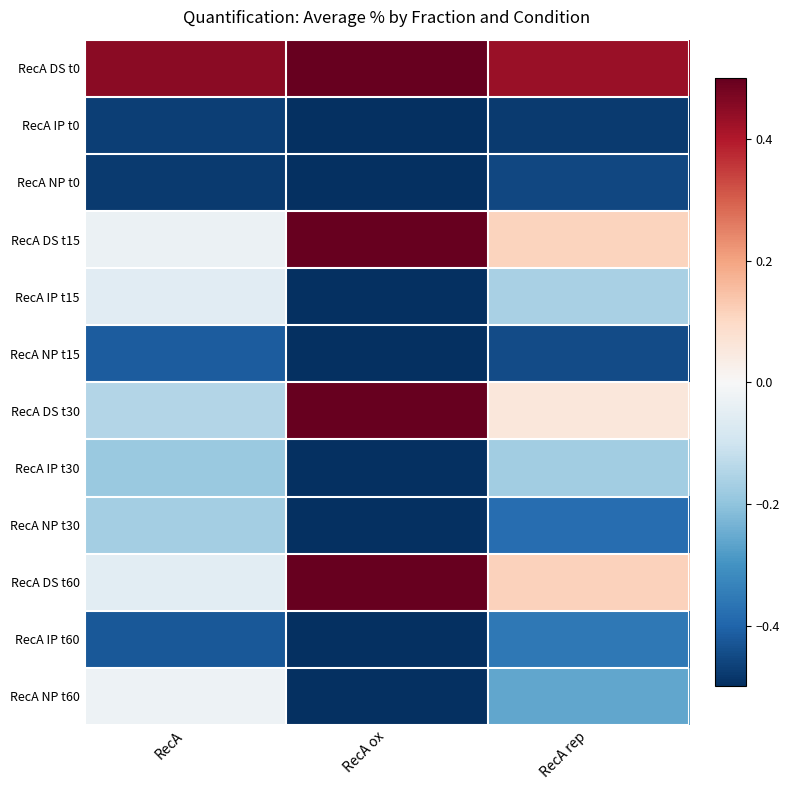

At which category does the chart reach its peak across all series?

RecA ox